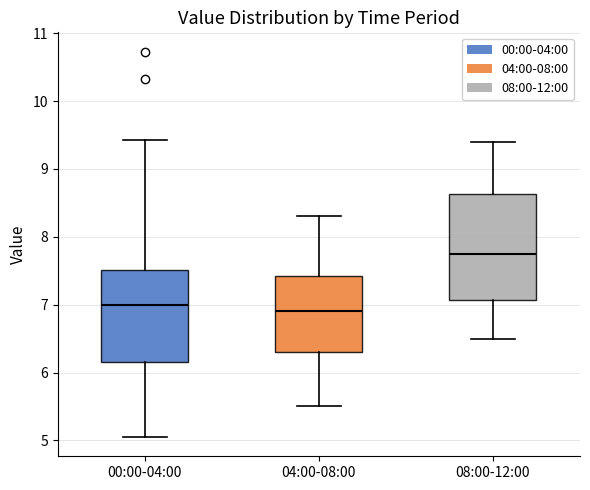

Reading left to right, transcribe this box plot: for each box, give where its median line is, the range the box spans, and where its two whiskers end, as read against the y-axis. The values are not printed on the chart, so give them approximately, as read against the axis.

00:00-04:00: median 7.0, box 6.2 to 7.5, whiskers 5.1 to 9.4
04:00-08:00: median 6.9, box 6.3 to 7.4, whiskers 5.5 to 8.3
08:00-12:00: median 7.8, box 7.1 to 8.6, whiskers 6.5 to 9.4